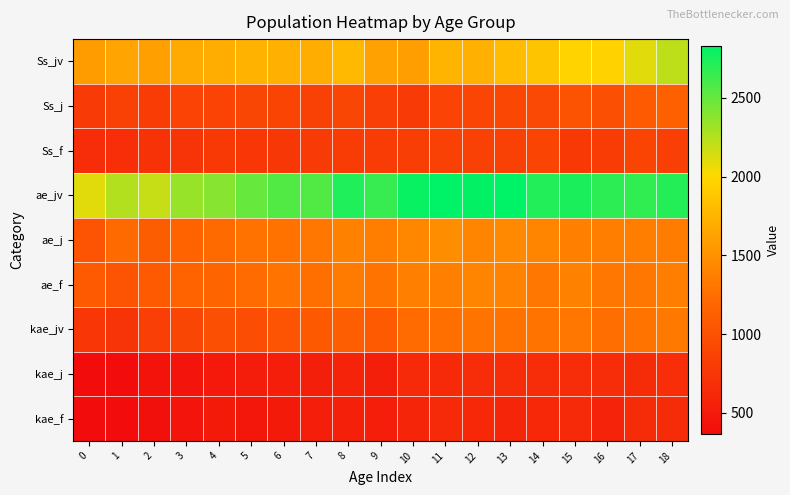

Which category has the highest value across all series?

11